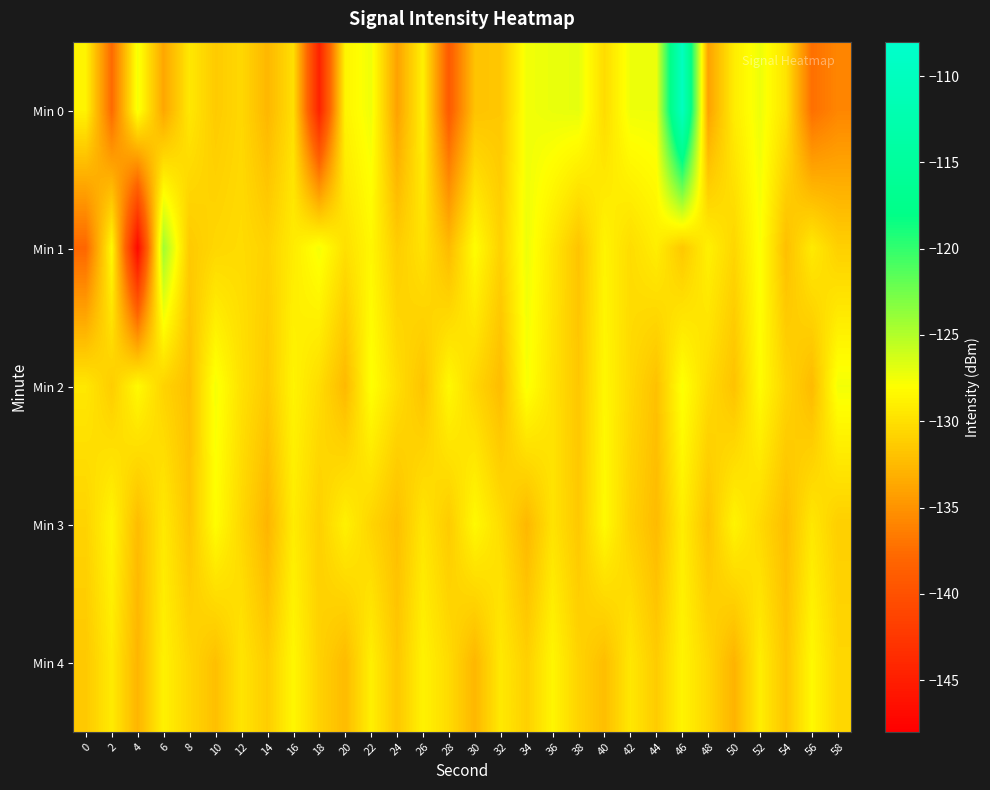

List the series in order of their peak value, lowest first.

Min 4, Min 3, Min 2, Min 1, Min 0